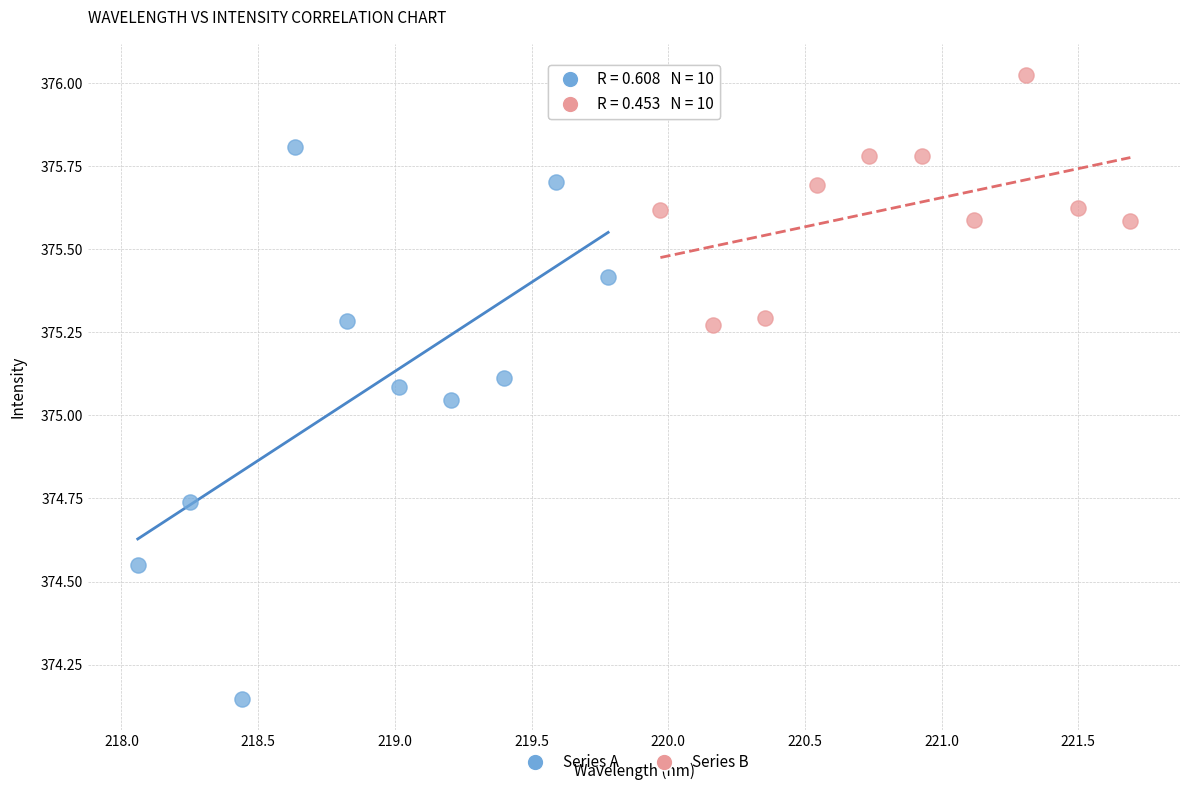

Which series reaches the minimum Y coordinate?

Series A